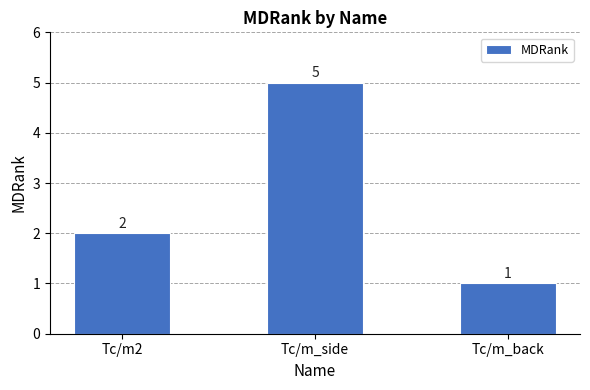

How many data points are less than 2?

1